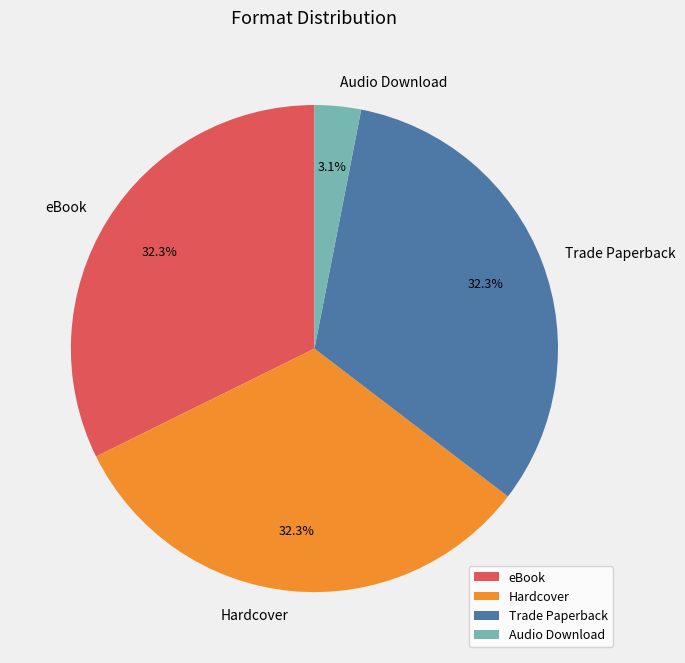

To the nearest percent, what is the difference between the Hardcover and eBook slice percentages?

0%